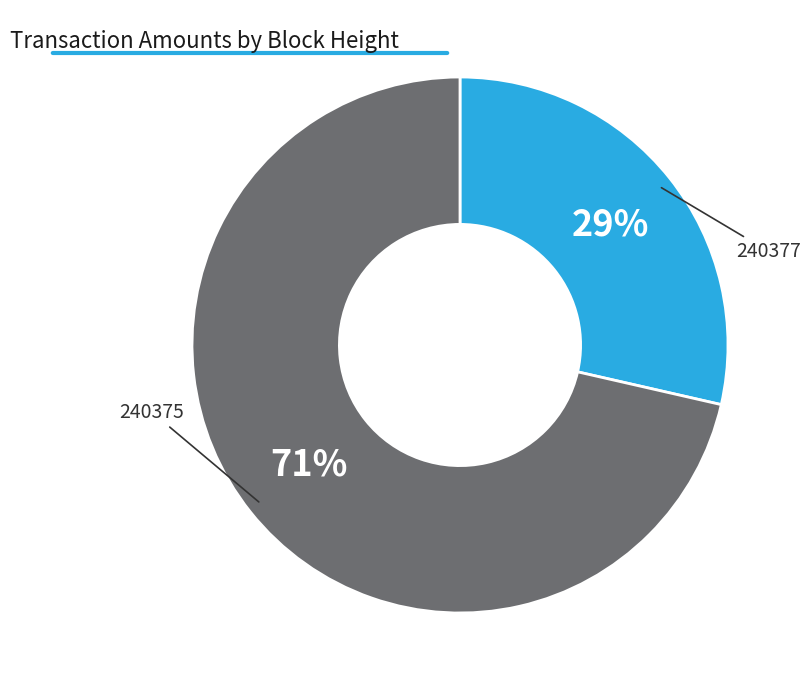

To the nearest percent, what is the average slice percentage?

50%